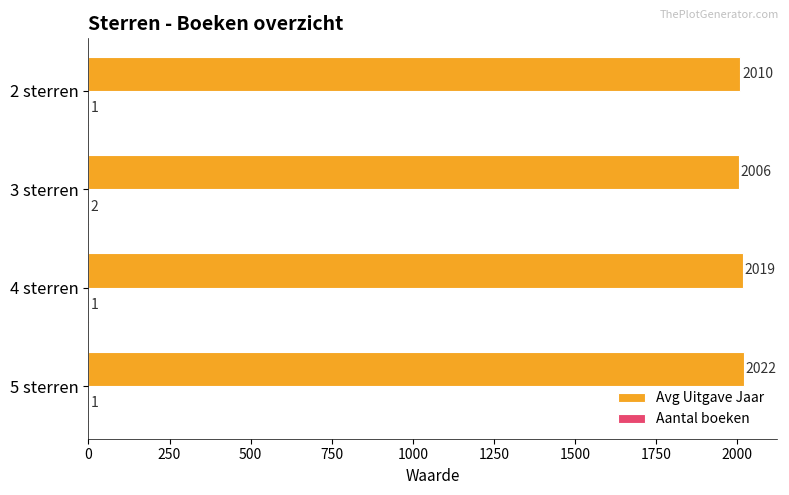

The value of Avg Uitgave Jaar at 5 sterren is 2022. True or false?

True